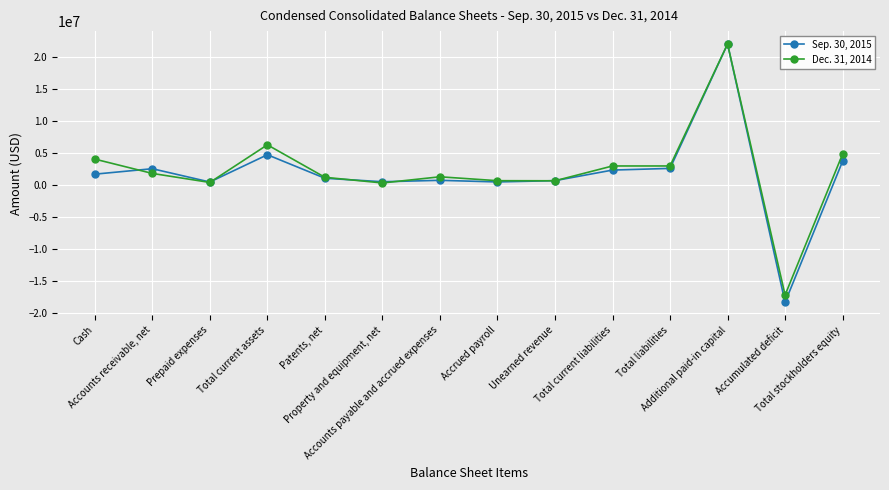

At which category is the sum across all series the highest?

Additional paid-in capital